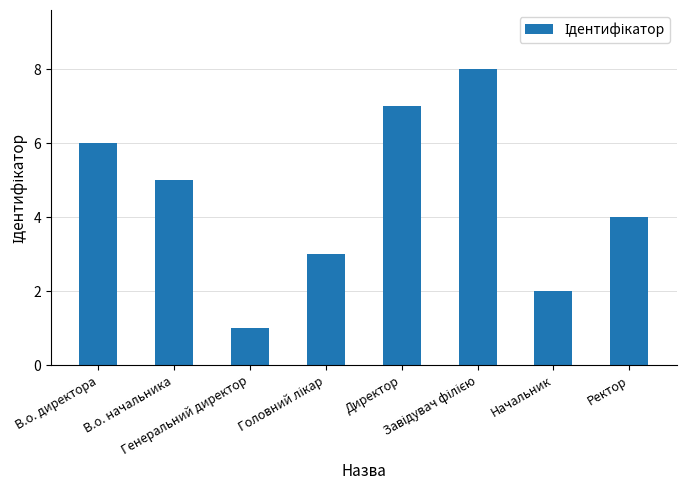

Reading left to right, transcribe all the data shown in this chart.

6	5	1	3	7	8	2	4